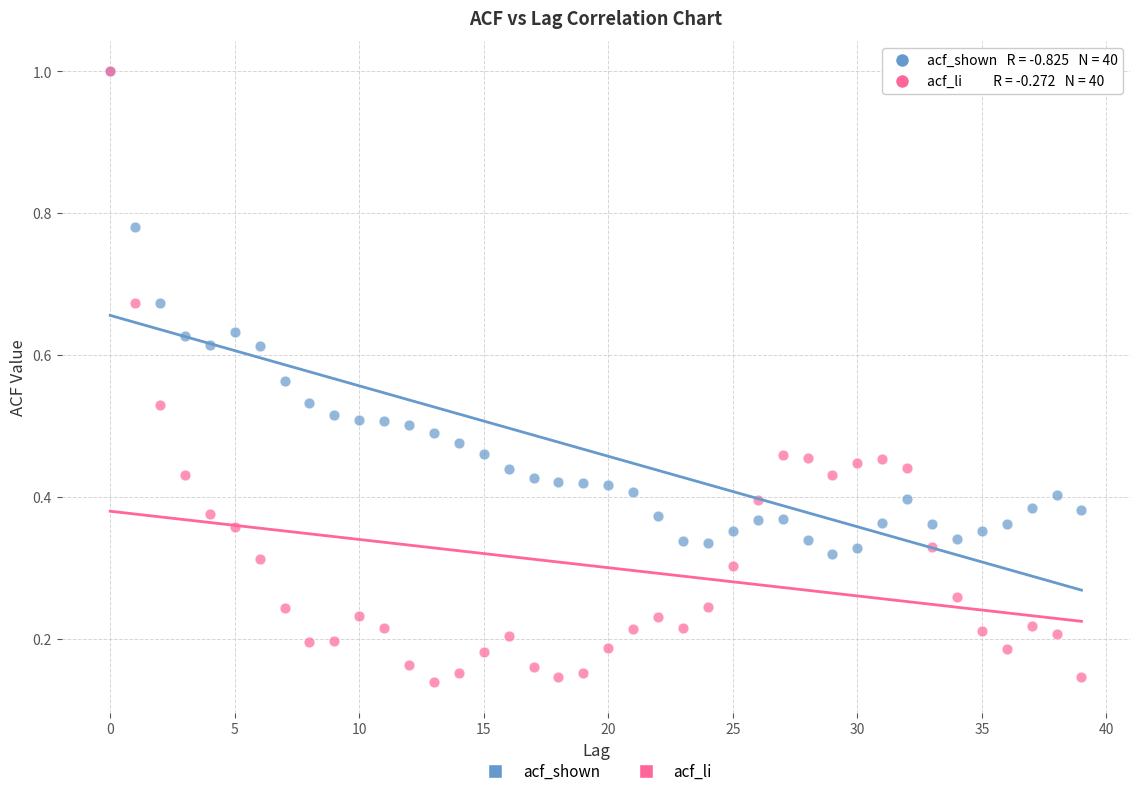

What are all the series names shown in the legend?

acf_shown, acf_li